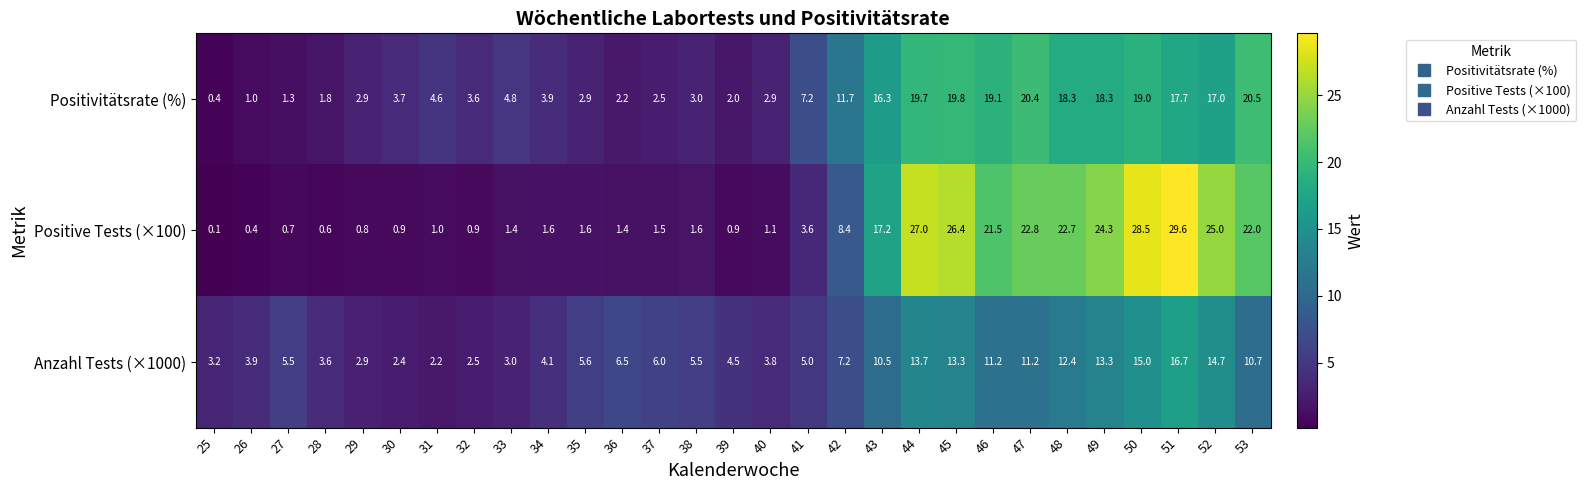

How many data points does each series have?

29